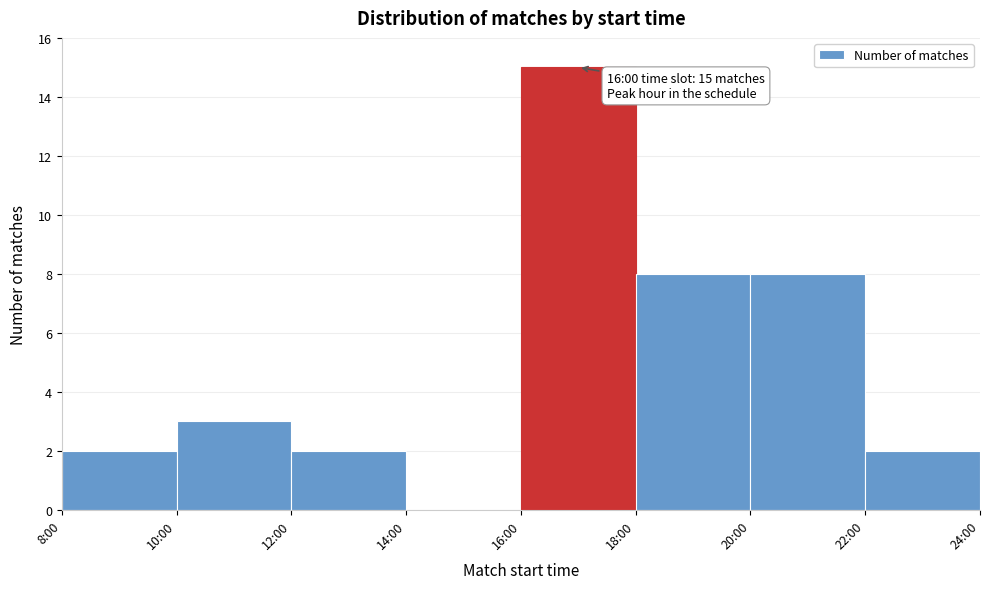

Reading right to left, transcribe all the data shown in this chart.

22:00=2	20:00=8	18:00=8	16:00=15	14:00=0	12:00=2	10:00=3	8:00=2